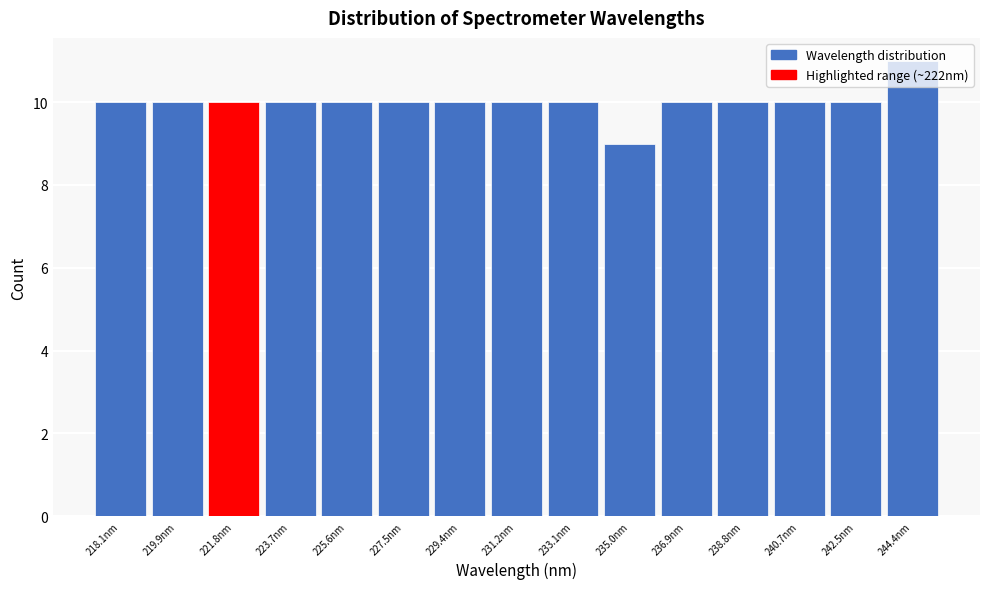

Read the value at 233.1nm.

10